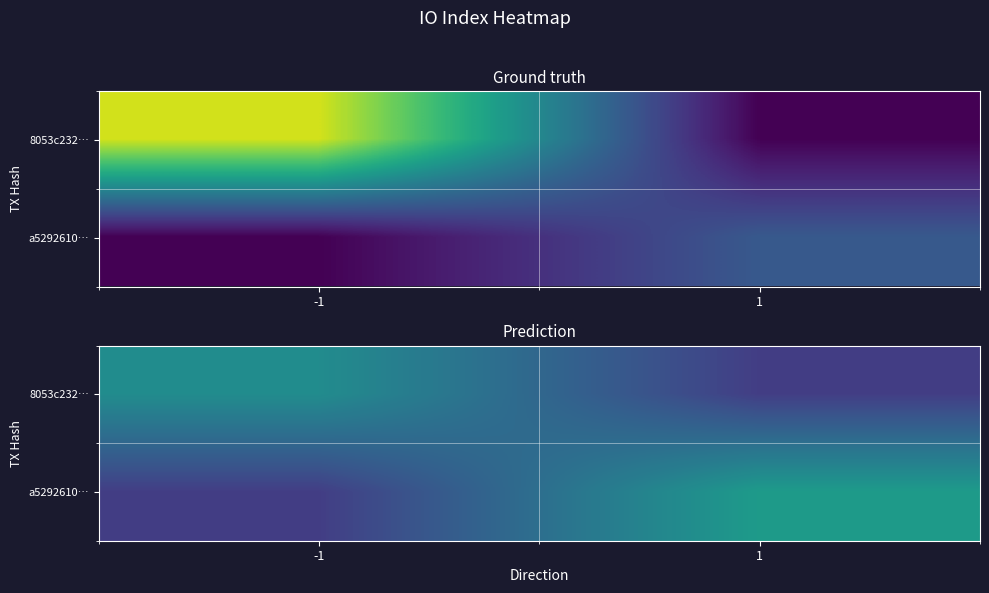

At which label is a5292610… closest to 32?

-1